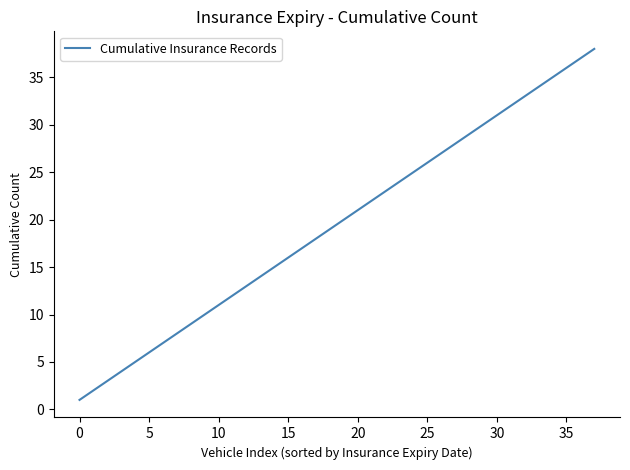

What is the greatest value displayed?

38